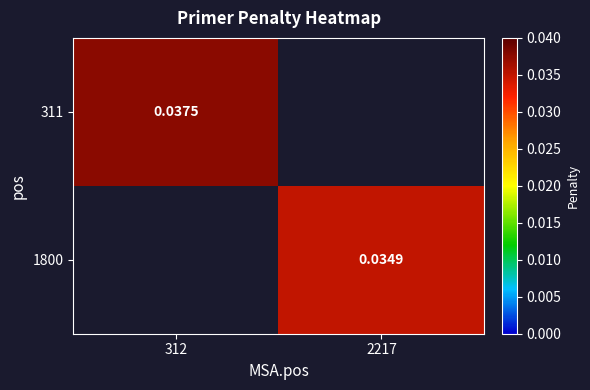

Count the 311 values in the range 0 to 1.

2